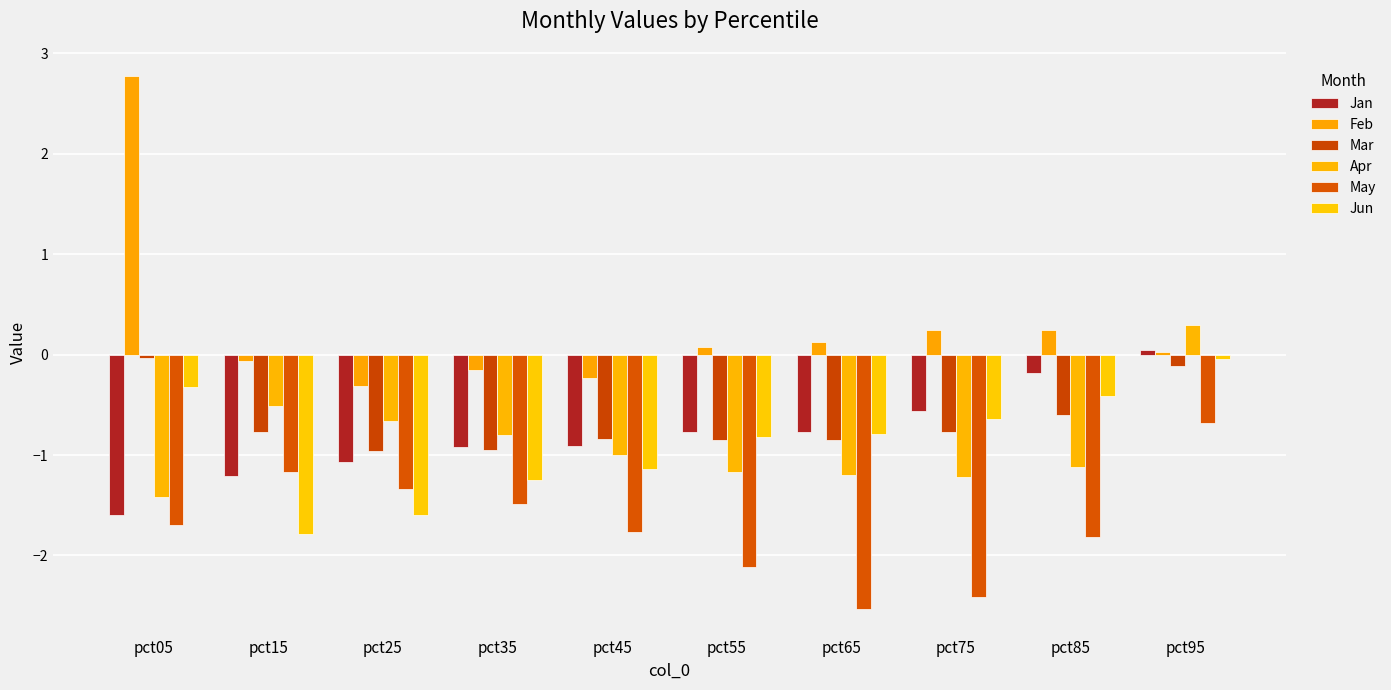

What is the sum of all Jun values?

-8.8